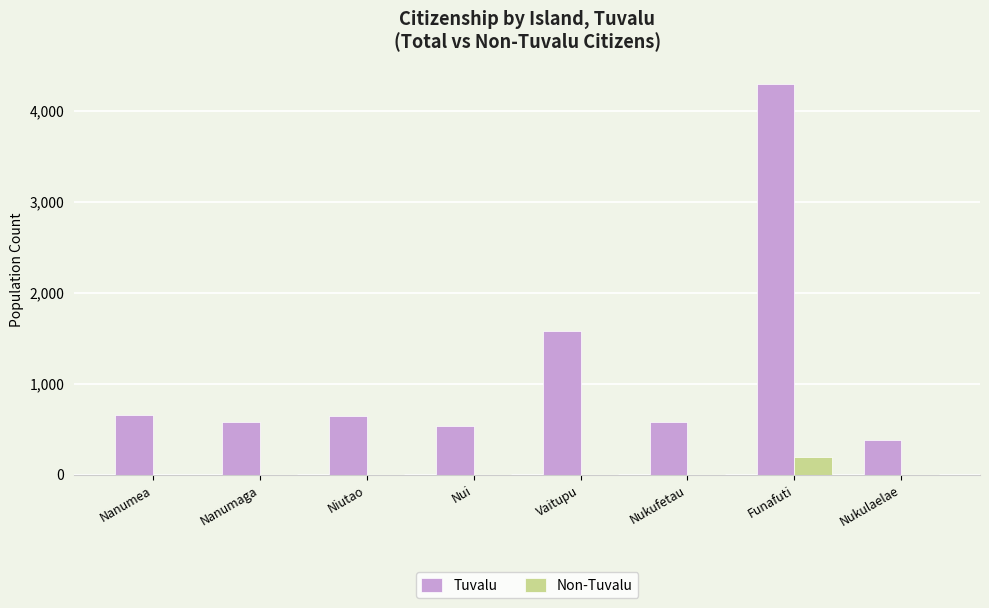

What is the maximum value shown in the chart?

4293